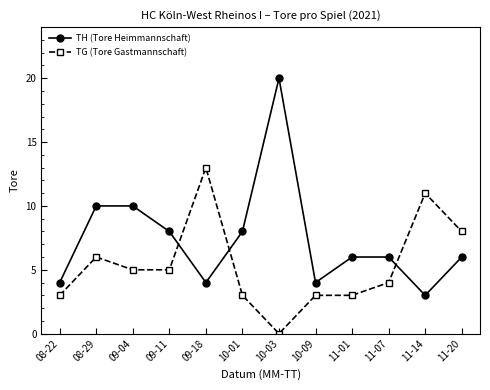

Between which two adjacent categories do TG (Tore Gastmannschaft) and TH (Tore Heimmannschaft) first intersect?

09-11 and 09-18